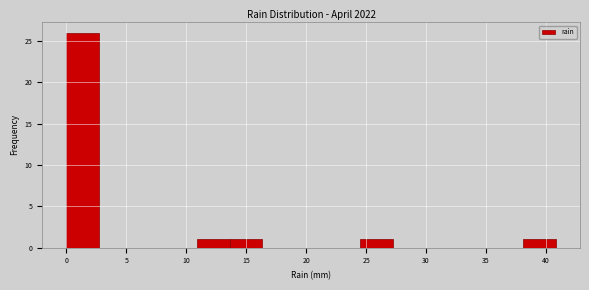

Over which range of the x-axis is the bar tallest?

0.0 to 2.5